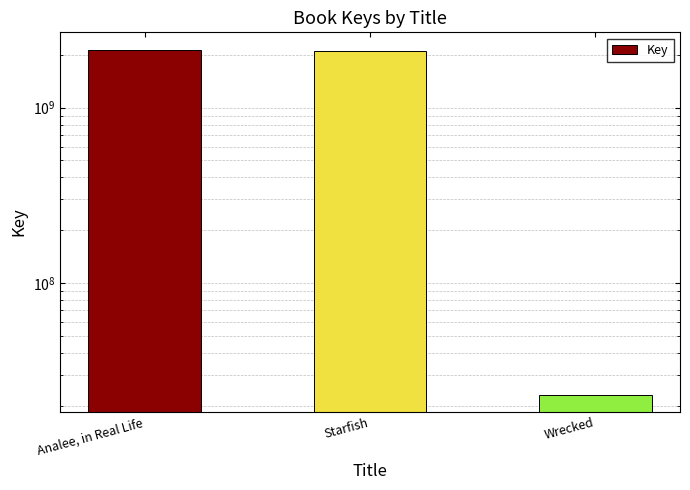

What is the label of the 1st bar from the left?

Analee, in Real Life